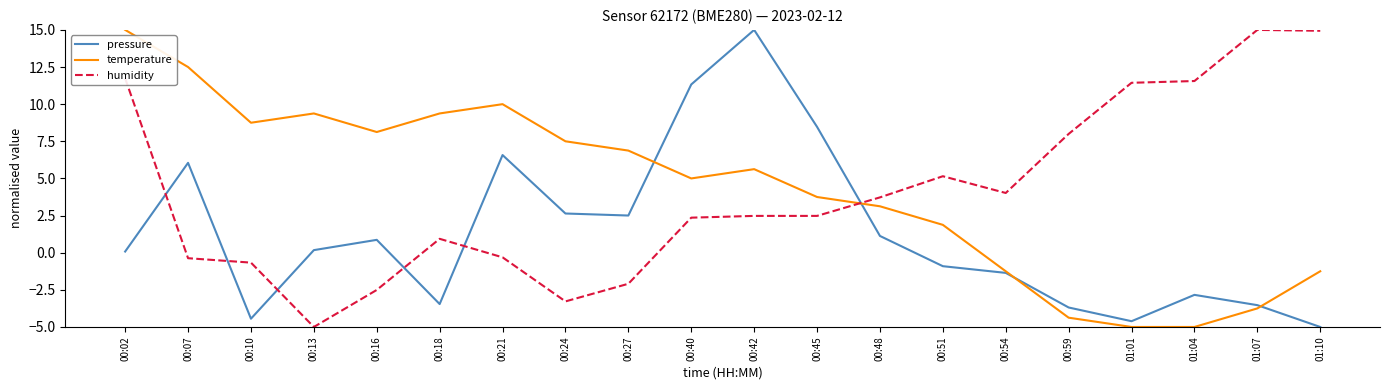

Between 00:42 and 00:59, which series saw the biggest shift?

pressure